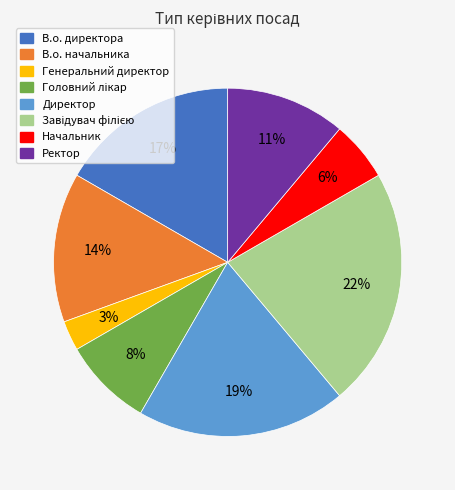

To the nearest percent, what percentage of the pie is Генеральний директор?

3%